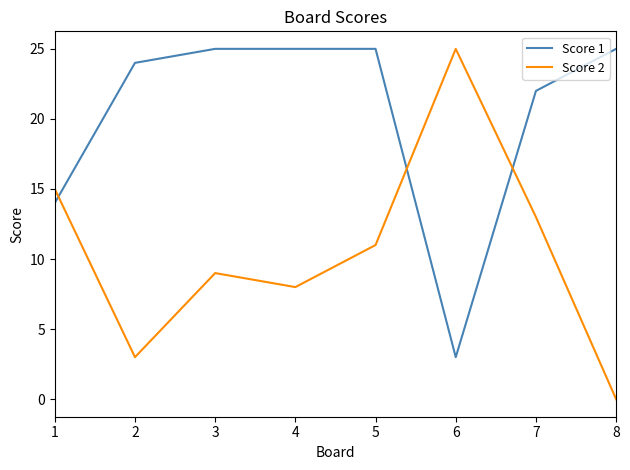

At 8, list the series in order from smallest to largest.

Score 2, Score 1